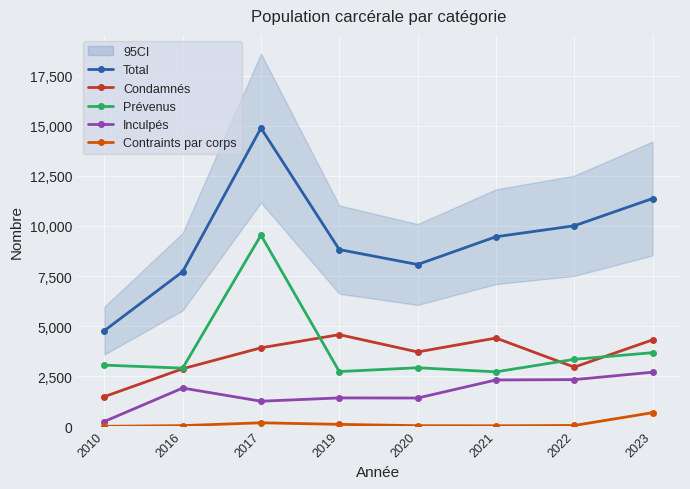

Reading left to right, list all the values displayed in this chart.

Total: 2010=4773	2016=7719	2017=14886	2019=8821	2020=8076	2021=9462	2022=10009	2023=11370
Condamnés: 2010=1480	2016=2872	2017=3917	2019=4575	2020=3711	2021=4405	2022=2954	2023=4314
Prévenus: 2010=3054	2016=2903	2017=9542	2019=2732	2020=2923	2021=2718	2022=3343	2023=3675
Inculpés: 2010=239	2016=1909	2017=1252	2019=1417	2020=1411	2021=2313	2022=2330	2023=2700
Contraints par corps: 2010=0	2016=35	2017=175	2019=97	2020=31	2021=26	2022=41	2023=681